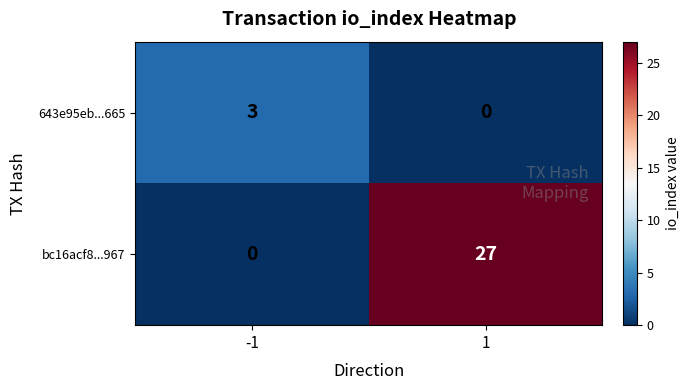

True or false: bc16acf8...967 has a value of 39 at 1.

False